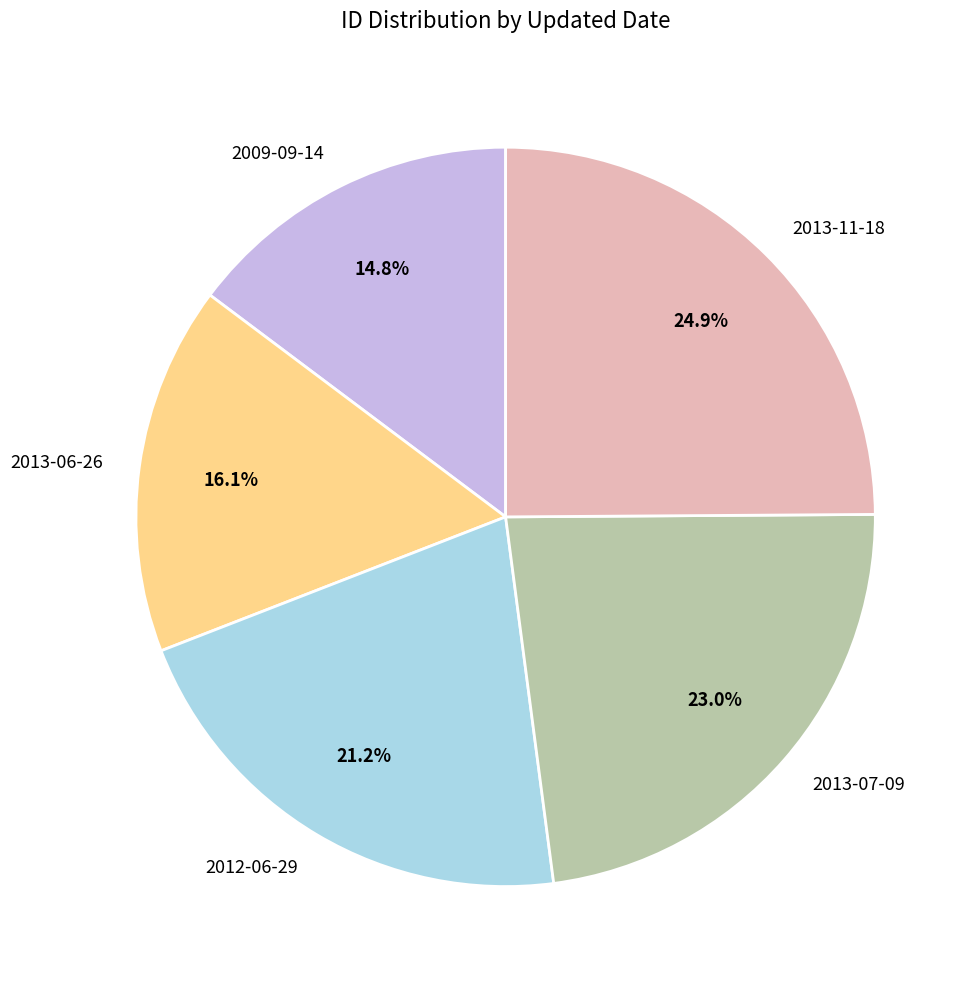

Is the sum of 2013-11-18 and 2009-09-14 greater than half?

No